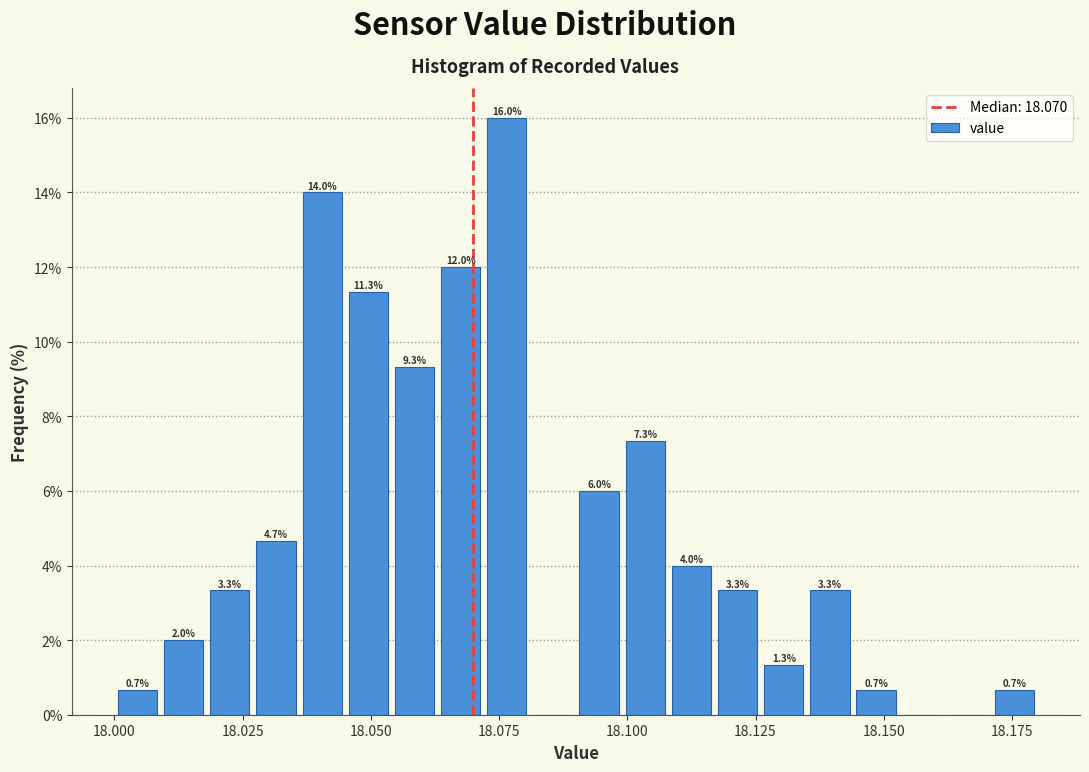

Read against the x-axis, roughly where is the centre of the tallest bar?

18.075